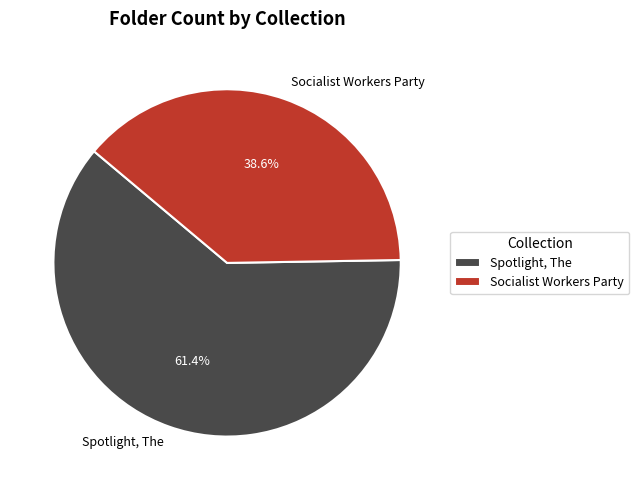

To the nearest percent, what portion does Socialist Workers Party represent?

39%